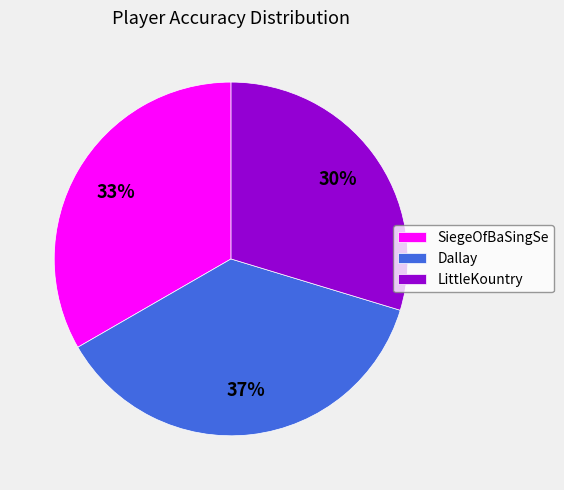

To the nearest percent, what percentage of the pie is SiegeOfBaSingSe?

33%